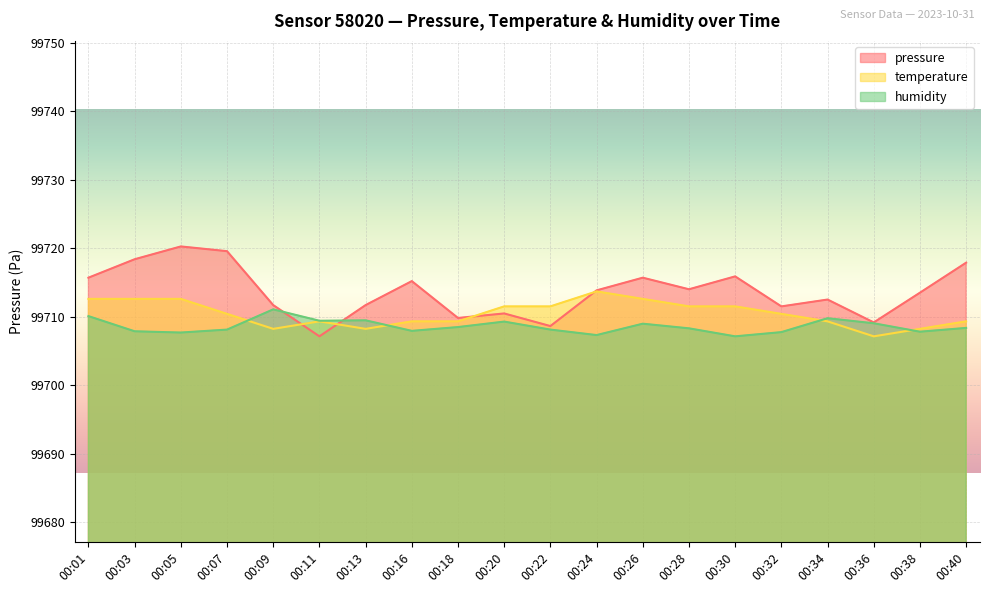

Which series has the largest total across all categories?

pressure